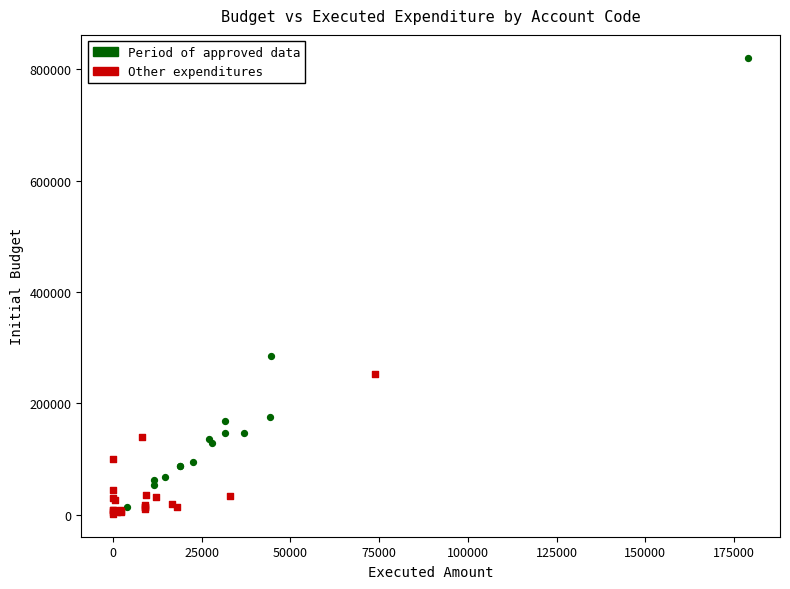

Which series reaches the maximum Y coordinate?

Period of approved data